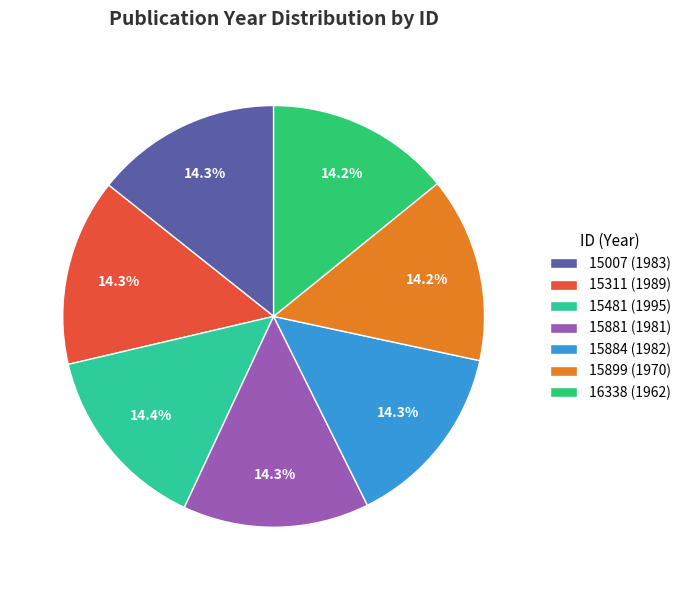

What percentage is the 15899 slice, to the nearest percent?

14%